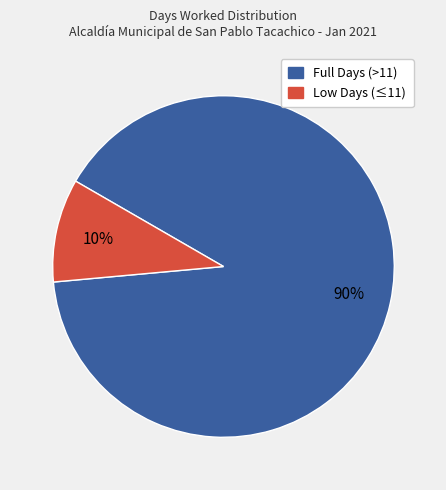

Which slice is the largest?

Full Days (>11)